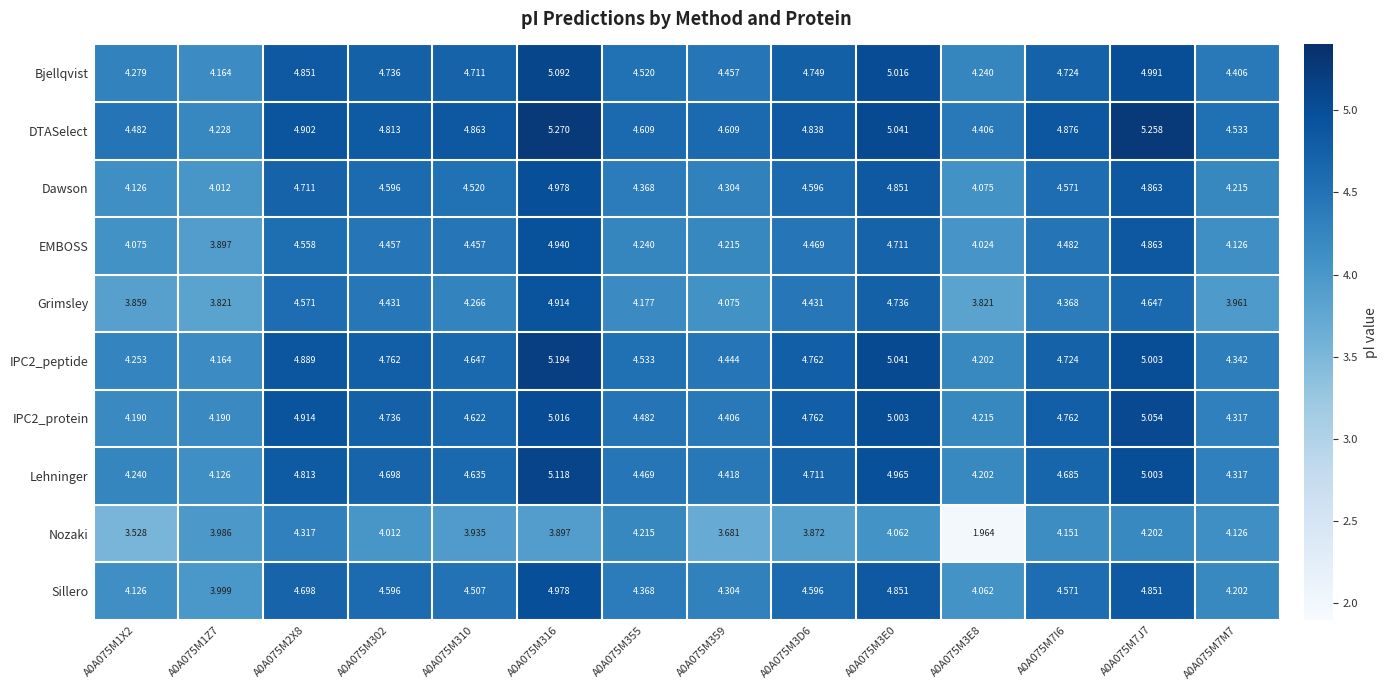

Between A0A075M310 and A0A075M7M7, which series saw the biggest shift?

EMBOSS